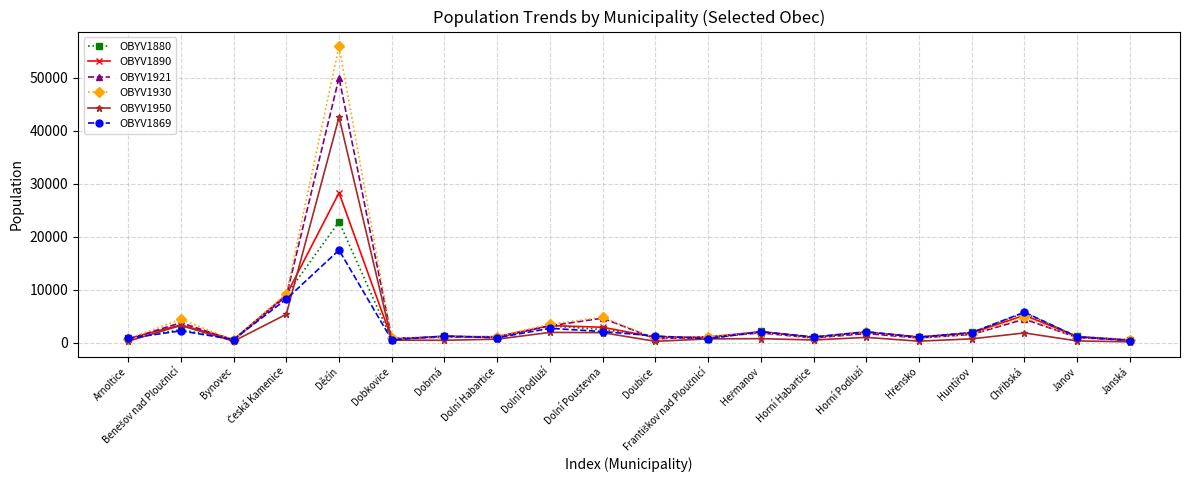

Which series has the widest spread of values?

OBYV1930